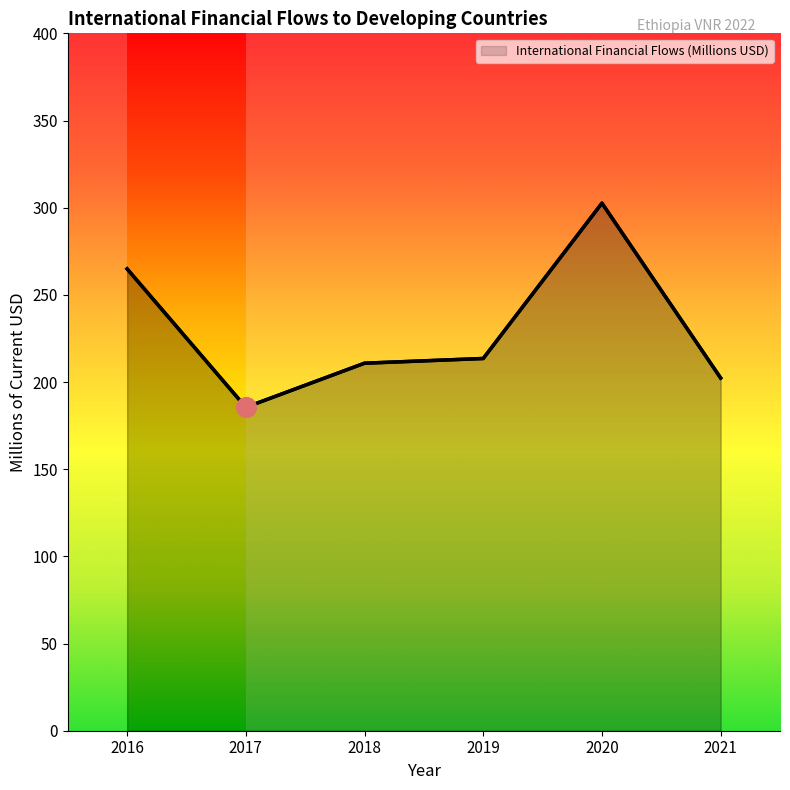

How many lines are shown in the chart?

1